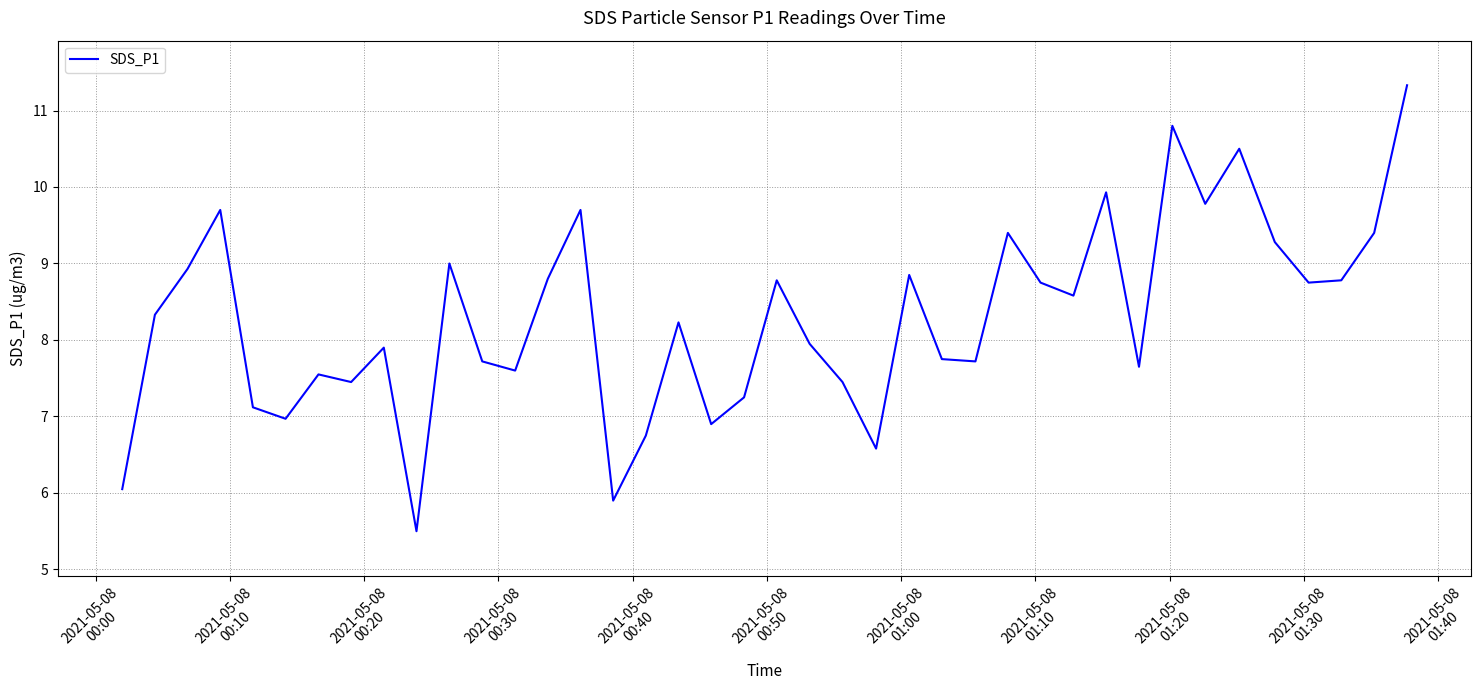

Is this an area chart (filled region under the line)?

No